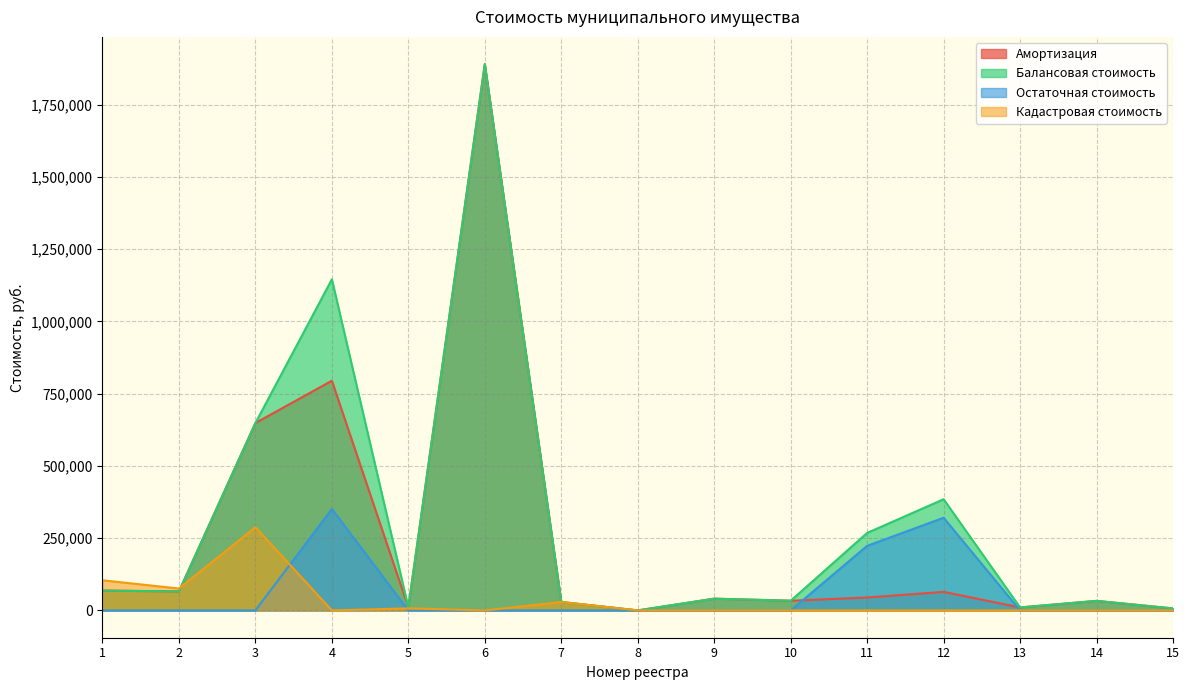

True or false: Амортизация and Балансовая стоимость intersect in this chart.

False